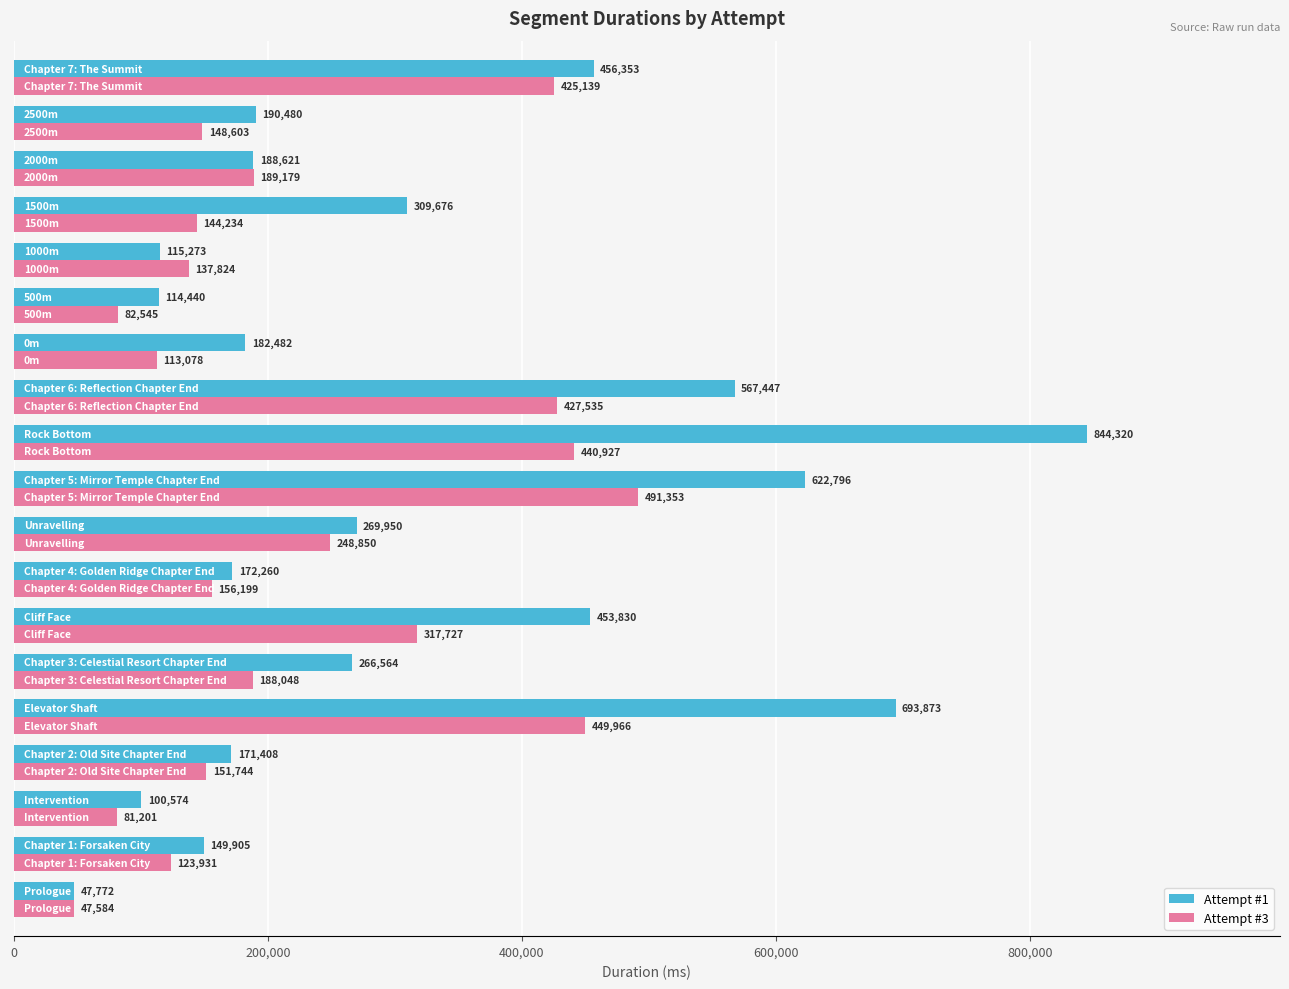

List the series in order of their peak value, lowest first.

Attempt #3, Attempt #1